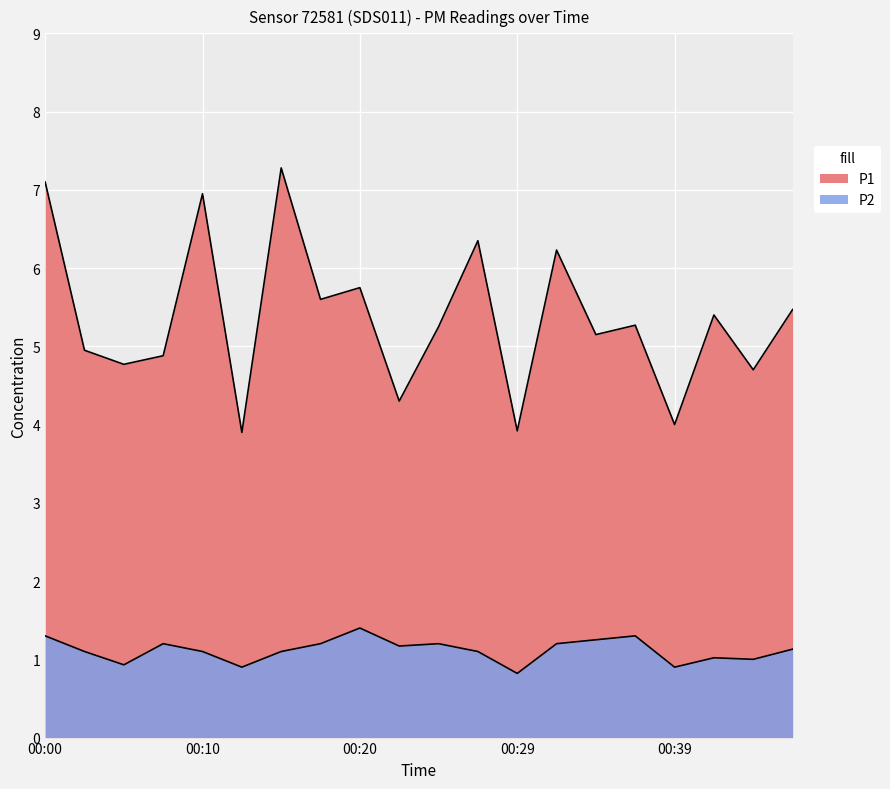

List the series in order of their overall mean, lowest first.

P2, P1